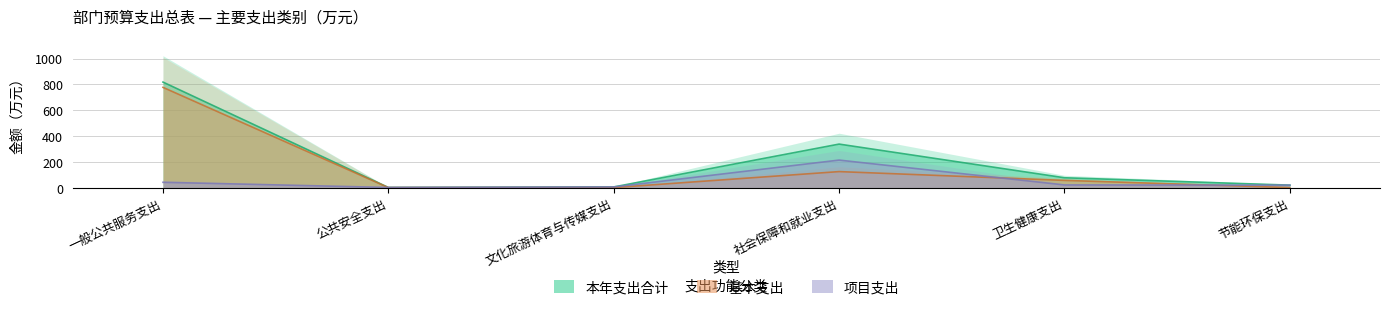

Reading left to right, list all the values displayed in this chart.

本年支出合计: 一般公共服务支出=817.4	公共安全支出=1.0	文化旅游体育与传媒支出=5.0	社会保障和就业支出=336.9	卫生健康支出=76.1	节能环保支出=19.0
基本支出: 一般公共服务支出=776.5	公共安全支出=0.0	文化旅游体育与传媒支出=0.0	社会保障和就业支出=123.9	卫生健康支出=55.7	节能环保支出=0.0
项目支出: 一般公共服务支出=40.9	公共安全支出=1.0	文化旅游体育与传媒支出=5.0	社会保障和就业支出=213.1	卫生健康支出=20.4	节能环保支出=19.0